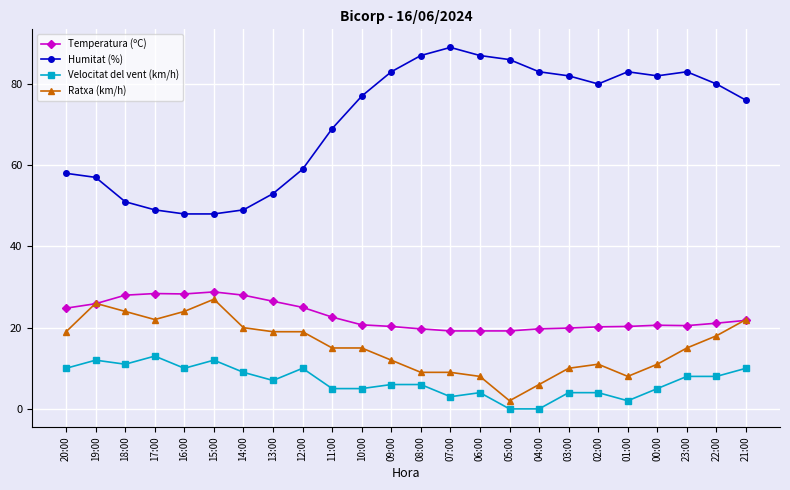

Does the chart have visible grid lines?

Yes